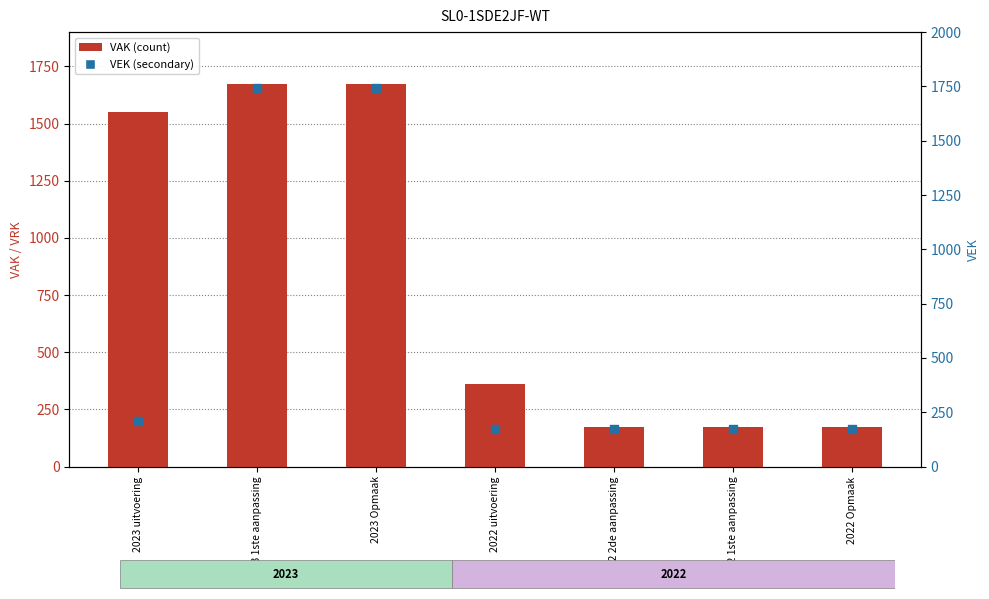

At how many categories does at least one series exceed 1317?

3